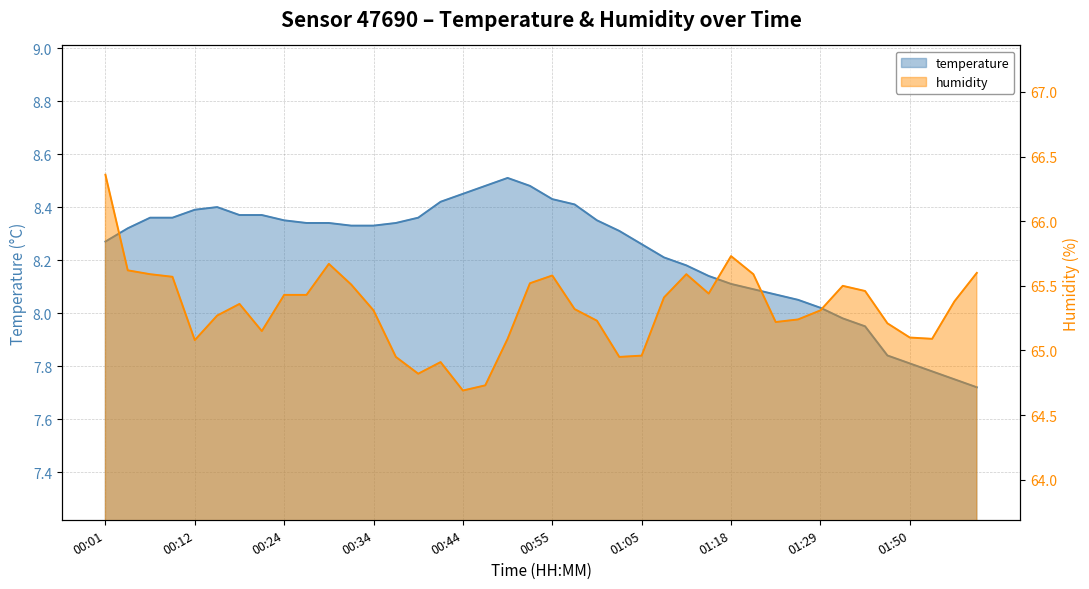

How many lines are shown in the chart?

2